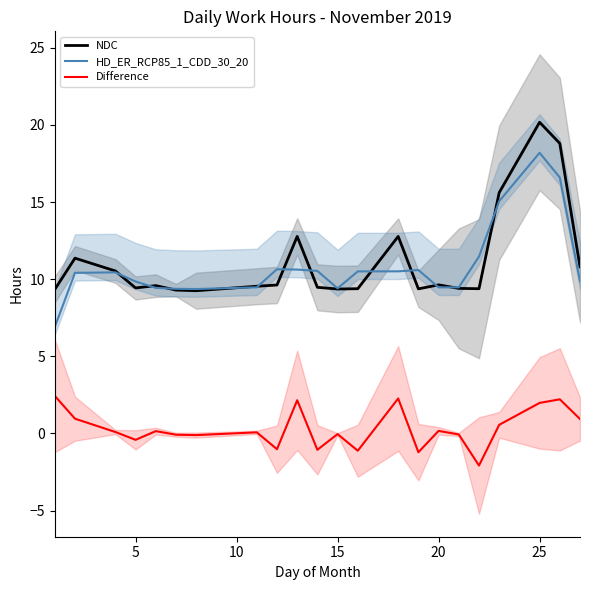

Reading left to right, what are all the values shown in this chart?

NDC: 9.3	11.4	10.5	9.4	9.6	9.3	9.2	9.5	9.6	12.8	9.5	9.4	9.4	12.8	9.4	9.6	9.4	9.4	15.6	20.2	18.8	10.8
HD_ER_RCP85_1_CDD_30_20: 6.9	10.4	10.4	9.8	9.4	9.4	9.4	9.5	10.6	10.6	10.5	9.4	10.5	10.5	10.6	9.5	9.5	11.5	15.1	18.2	16.6	9.9
Difference: 2.4	1.0	0.1	-0.4	0.1	-0.1	-0.1	0.1	-1.0	2.2	-1.1	-0.0	-1.1	2.3	-1.2	0.2	-0.1	-2.1	0.6	2.0	2.2	0.9